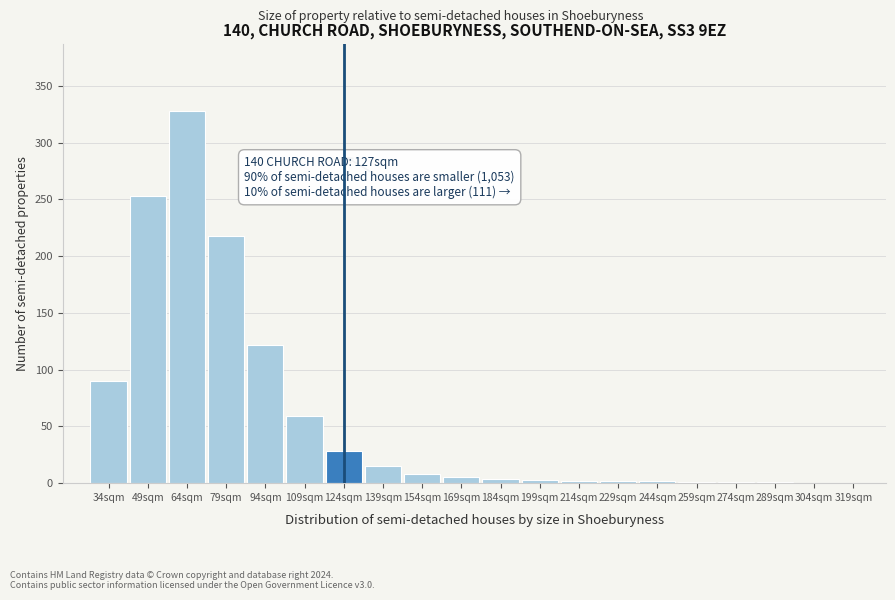

Which has a higher value, 139sqm or 79sqm?

79sqm